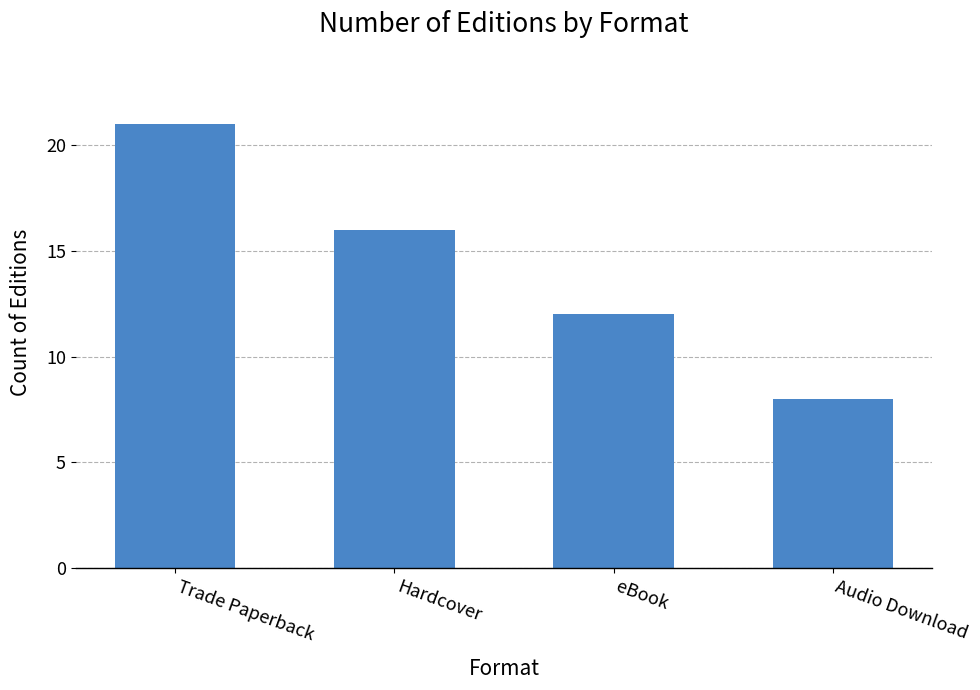

List the labels in order of value, smallest first.

Audio Download, eBook, Hardcover, Trade Paperback